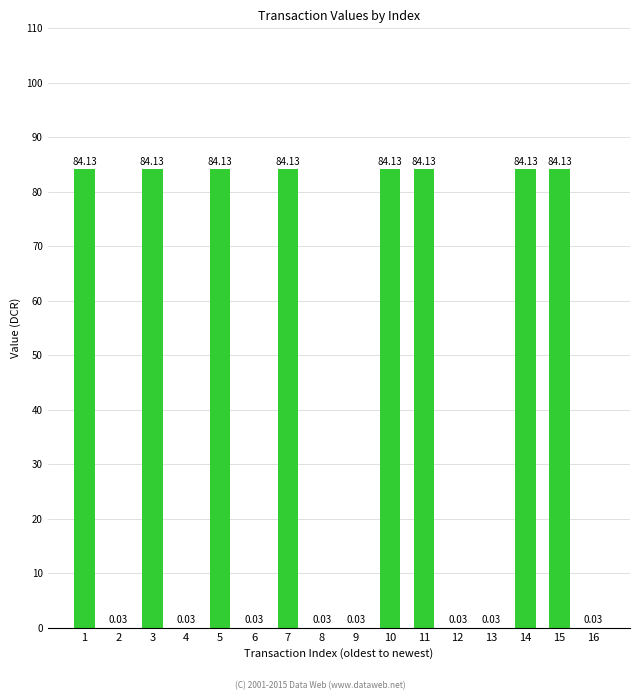

What is the sum of the values at 5 and 4?

84.2